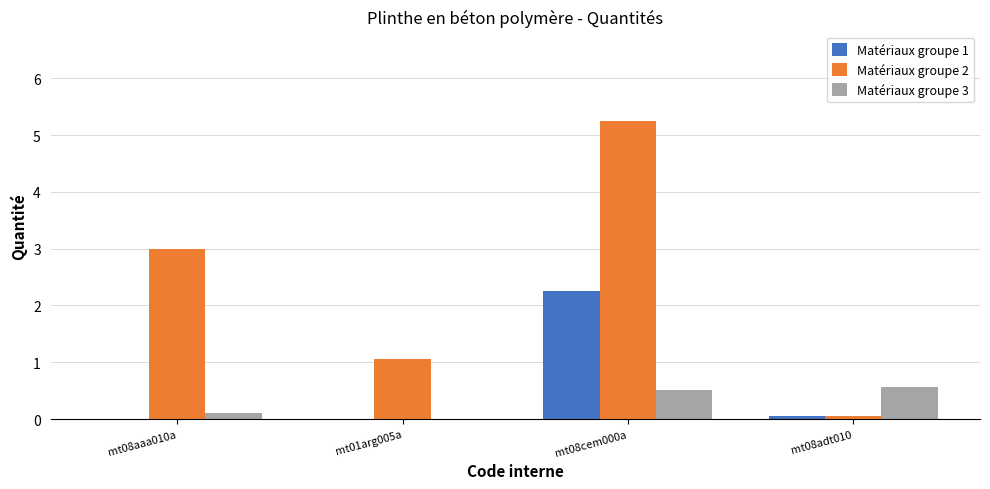

At which label does Matériaux groupe 2 reach its peak?

mt08cem000a